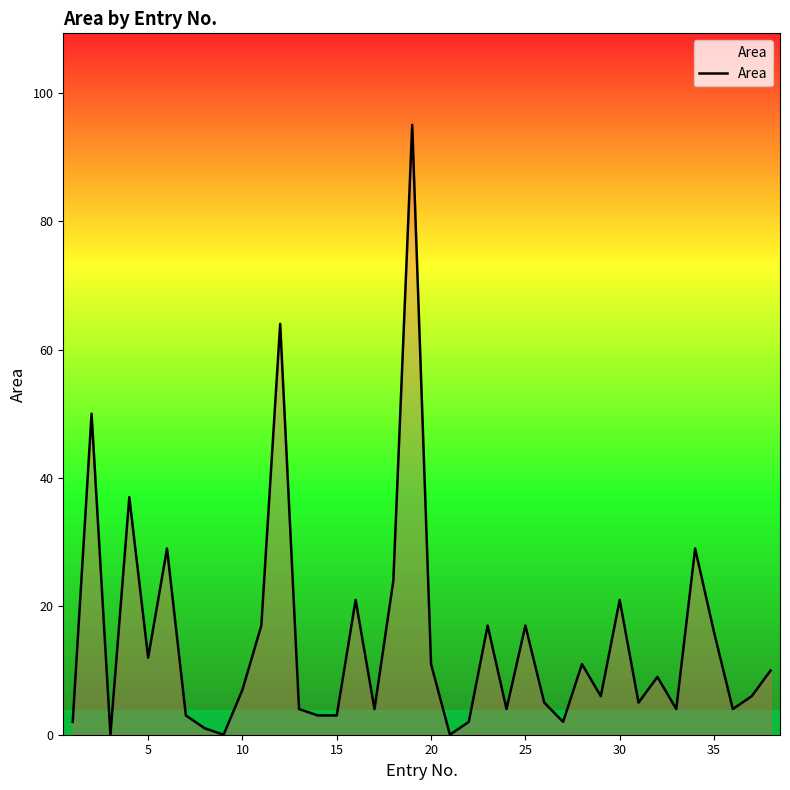

What is the greatest value displayed?

95